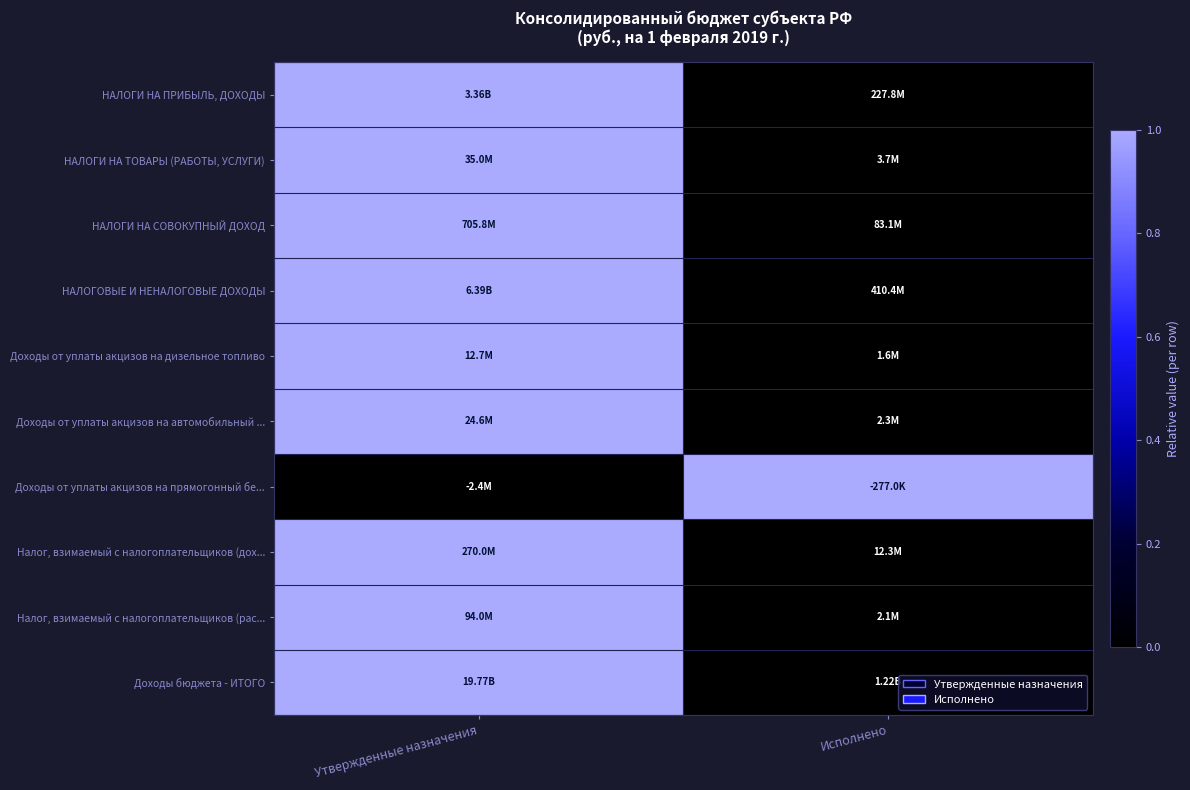

List the series in order of their peak value, highest first.

НАЛОГИ НА ПРИБЫЛЬ, ДОХОДЫ, НАЛОГИ НА ТОВАРЫ (РАБОТЫ, УСЛУГИ), НАЛОГИ НА СОВОКУПНЫЙ ДОХОД, НАЛОГОВЫЕ И НЕНАЛОГОВЫЕ ДОХОДЫ, Доходы от уплаты акцизов на дизельное топливо, Доходы от уплаты акцизов на автомобильный ..., Доходы от уплаты акцизов на прямогонный бе..., Налог, взимаемый с налогоплательщиков (дох..., Налог, взимаемый с налогоплательщиков (рас..., Доходы бюджета - ИТОГО